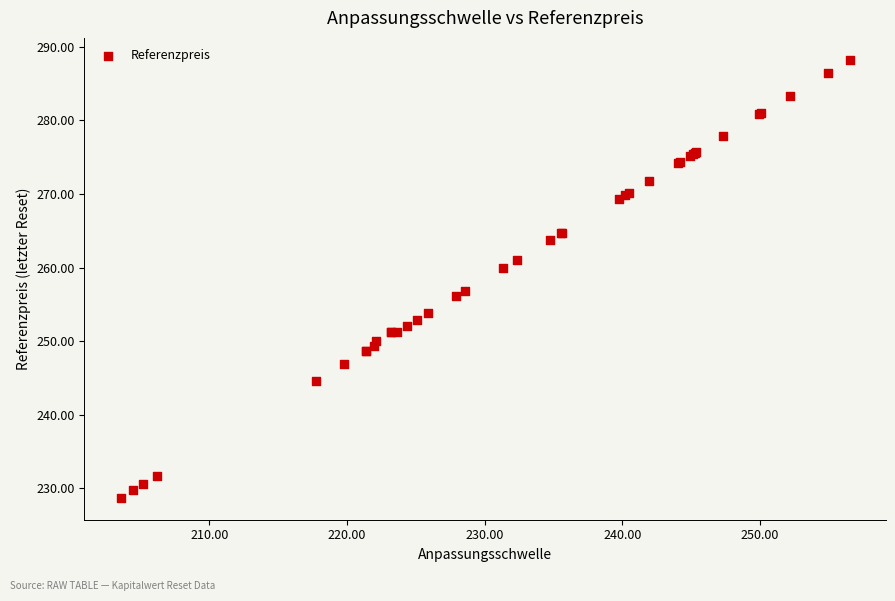

What Y value in the scatter plot is closest to 258?

256.9